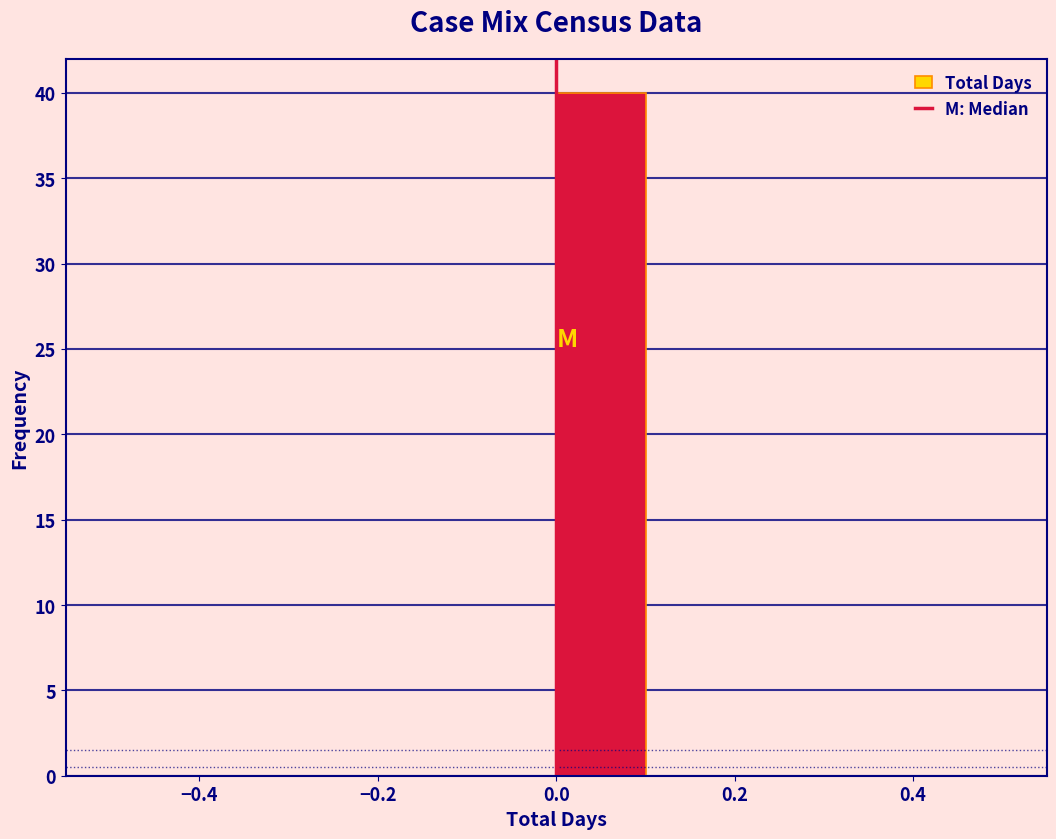

How tall is the bar that spans 0.0 to 0.1 on the x-axis? The values are not printed on the chart, so give them approximately, as read against the axis.

40